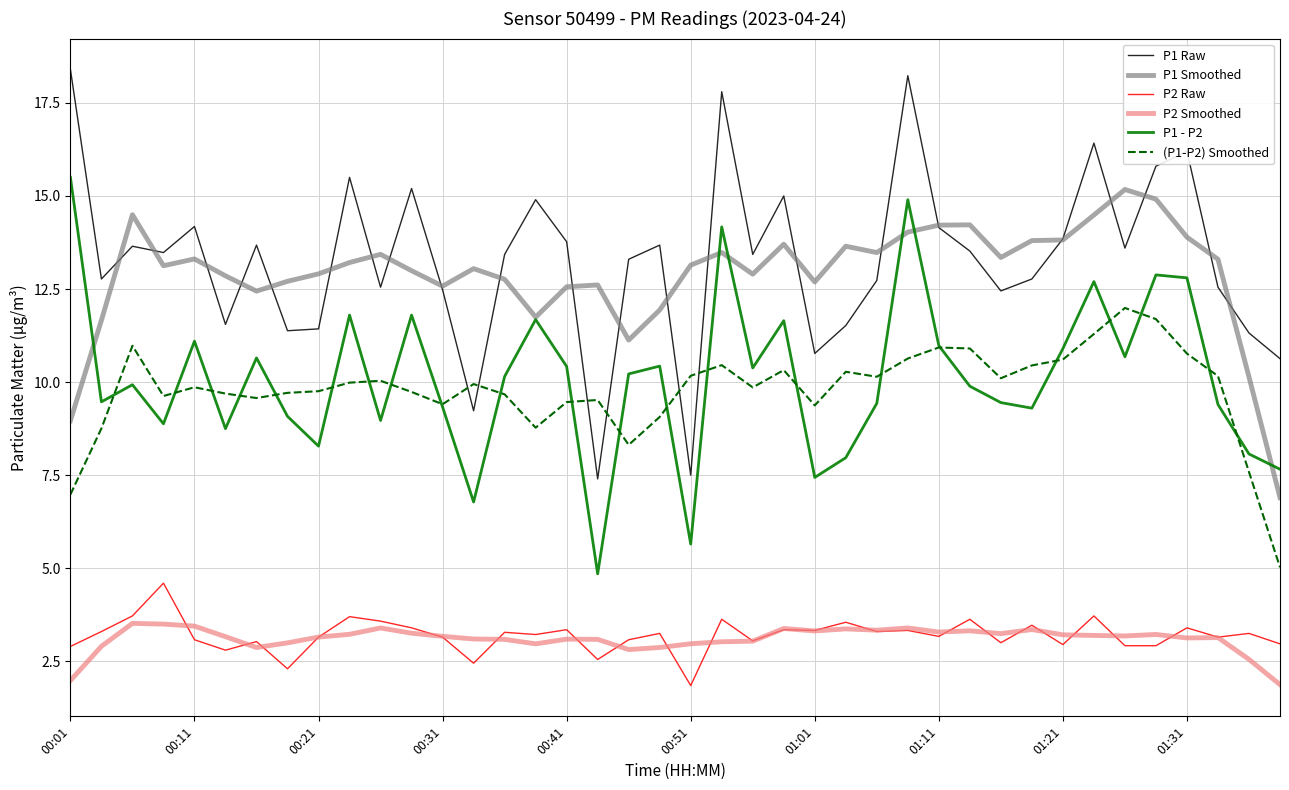

How many lines are shown in the chart?

6